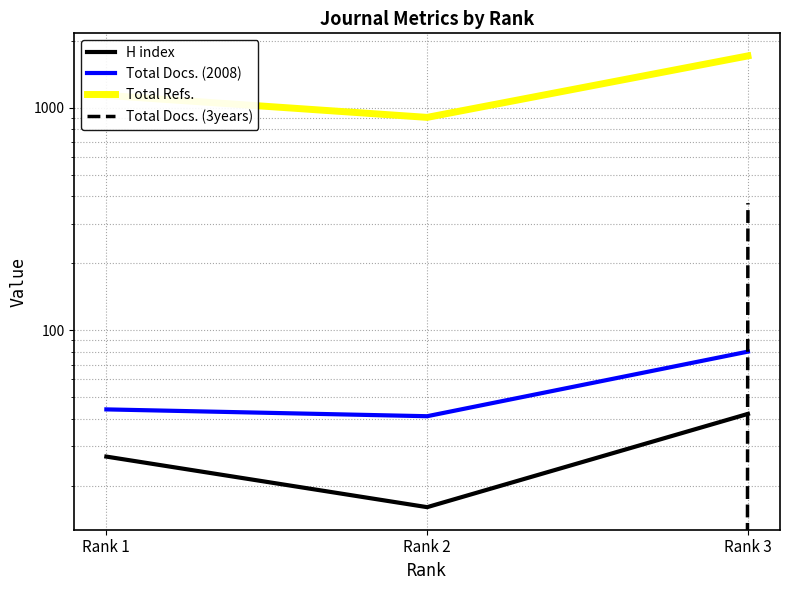

Is the value of Total Refs. at Rank 1 greater than the value of Total Docs. (2008) at Rank 2?

Yes